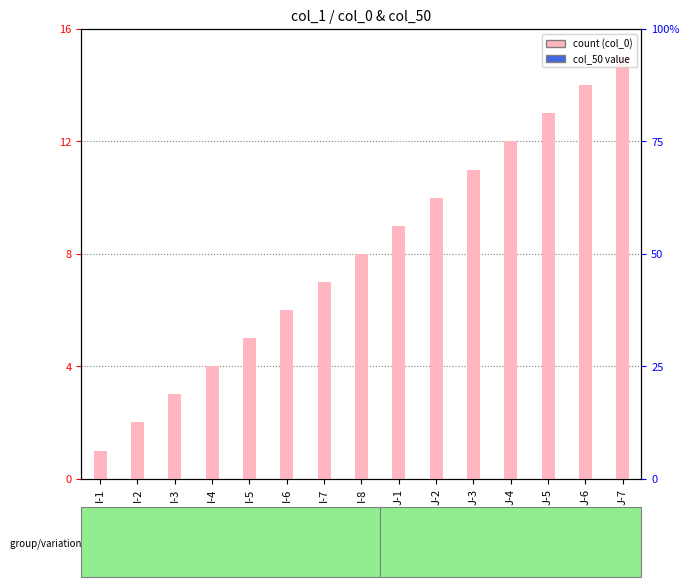

How many data points does each series have?

15